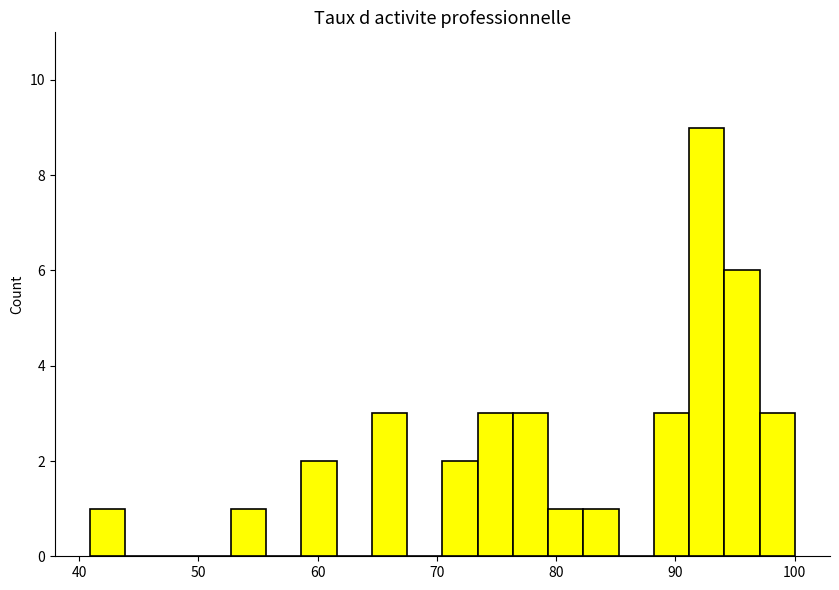

Around what value on the x-axis is the tallest bar? Give the approximate position of its centre, as read against the axis.

93